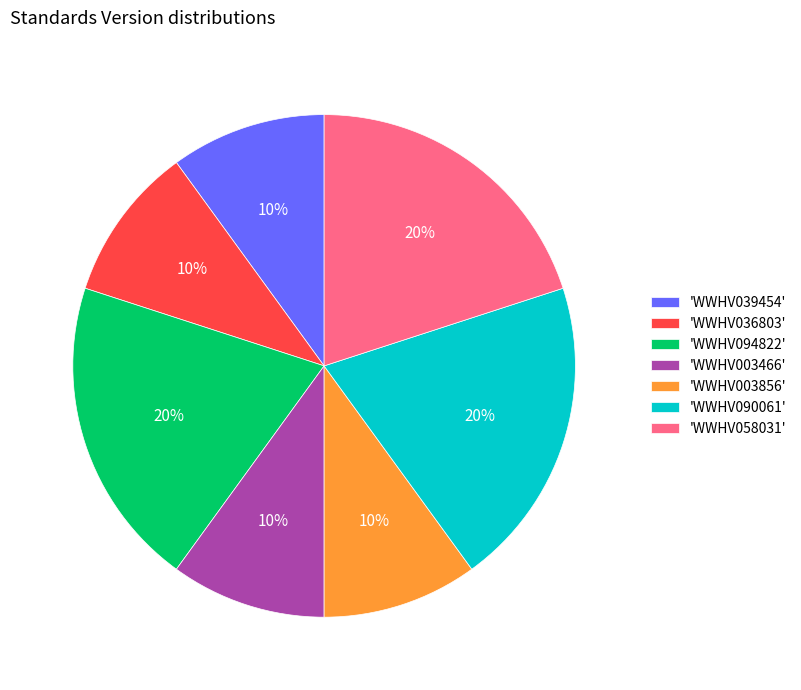

Approximately how many times larger is the value at 'WWHV094822' compared to 'WWHV058031'?

1.0